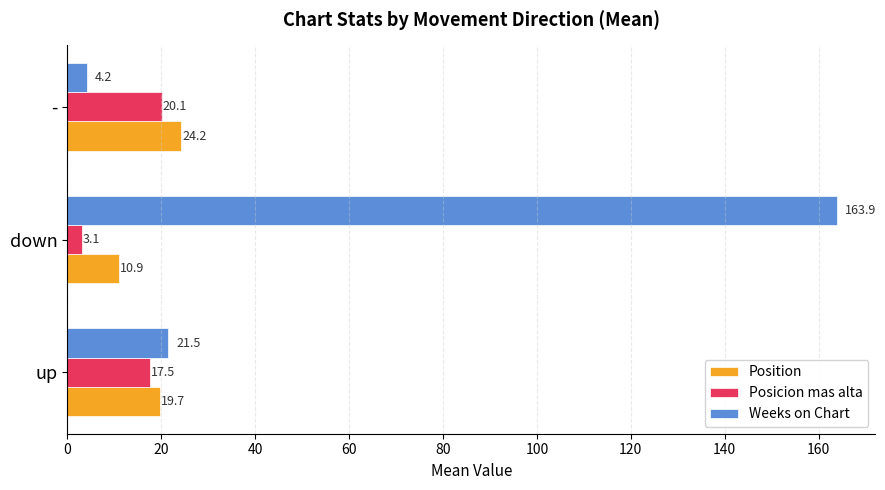

The Weeks on Chart series shows 31.0 at up. True or false?

False